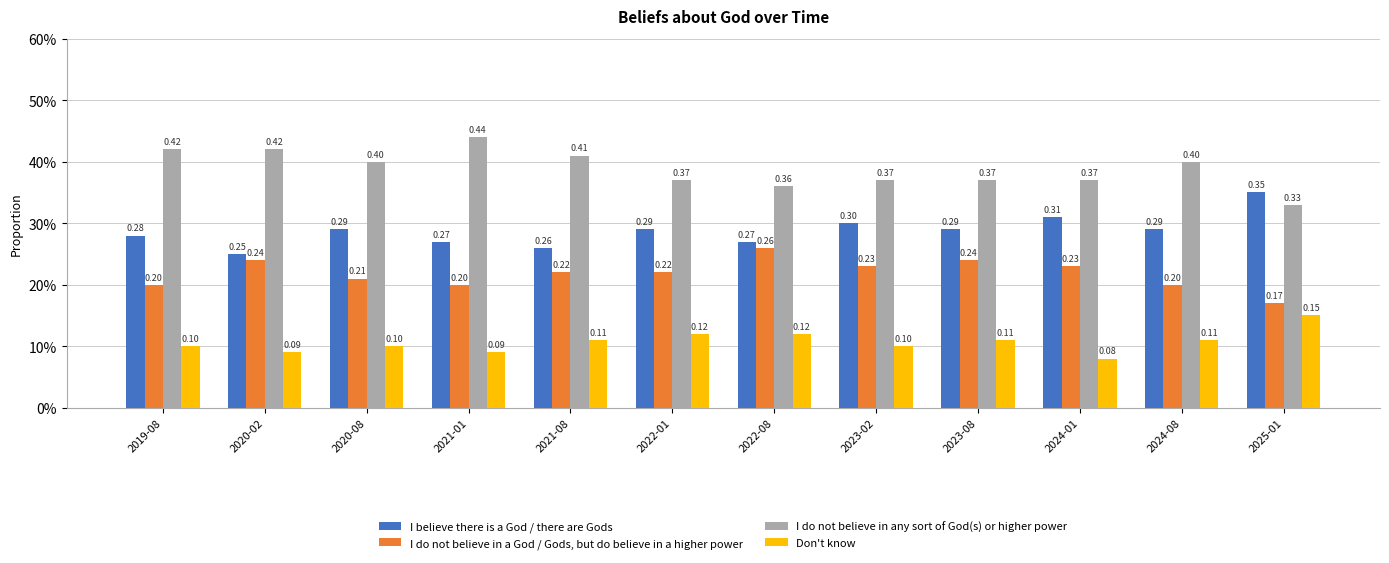

What is the average value of the I do not believe in any sort of God(s) or higher power series?

0.4